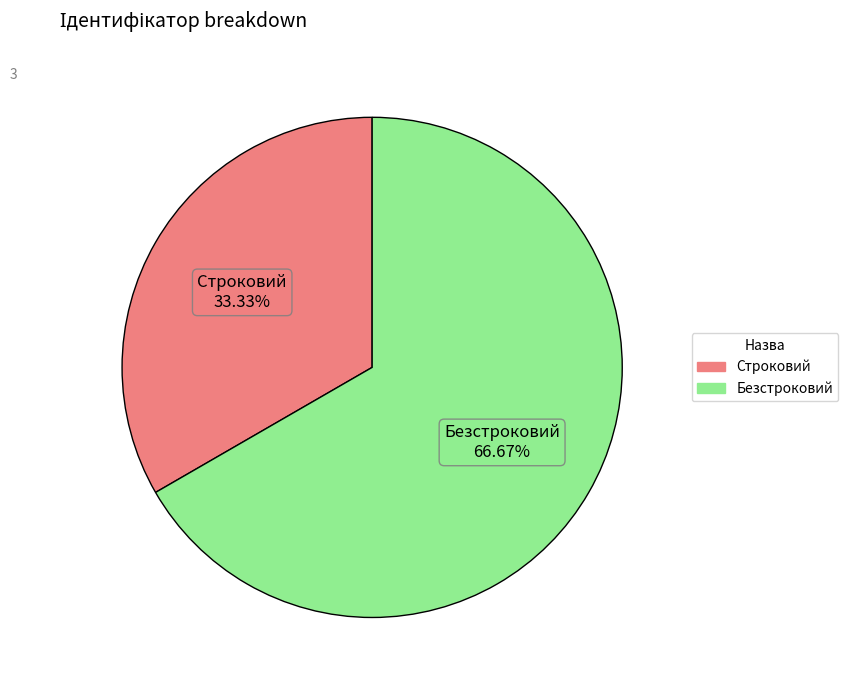

Combined, what portion of the pie is Безстроковий and Строковий?

100.0%